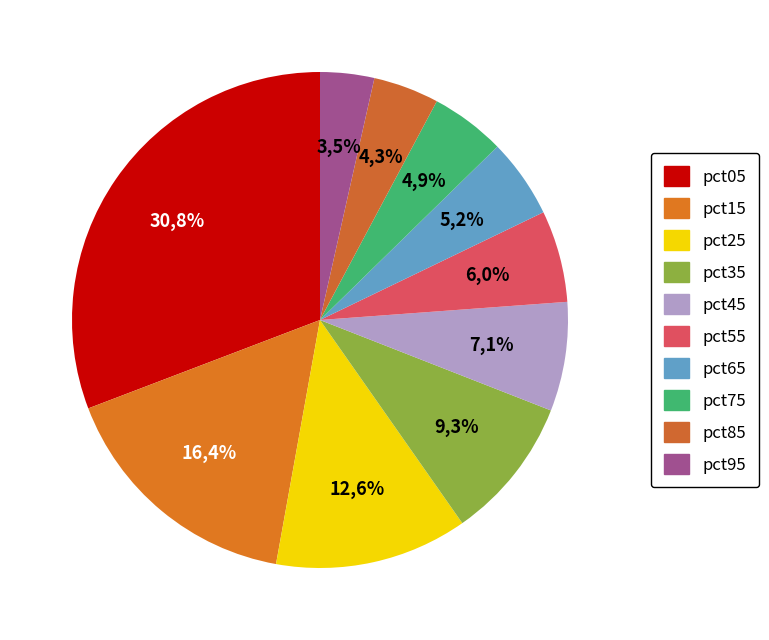

What percentage is NOT represented by pct05?

69.2%